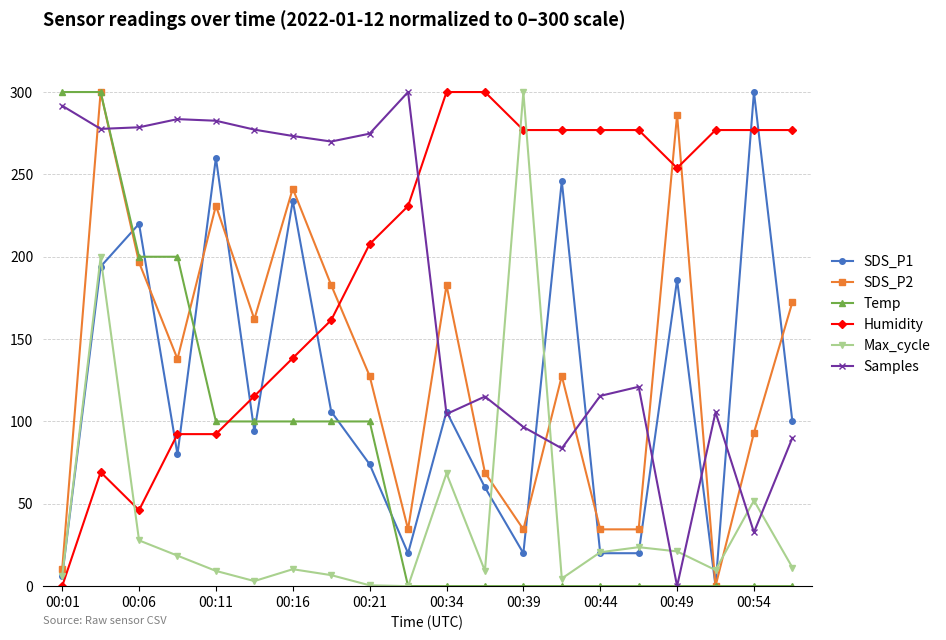

Which series ends up on top after the final intersection of SDS_P2 and Max_cycle?

SDS_P2